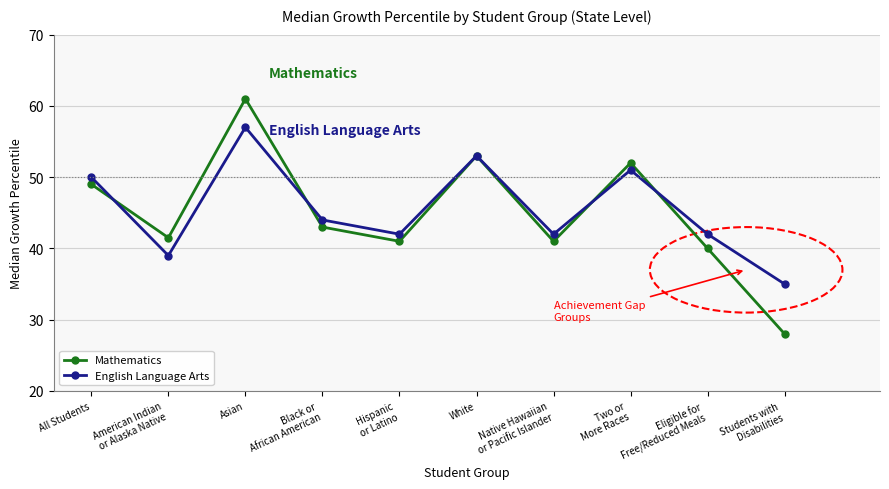

What is the value of the Mathematics point at the 2nd from the left?

41.5